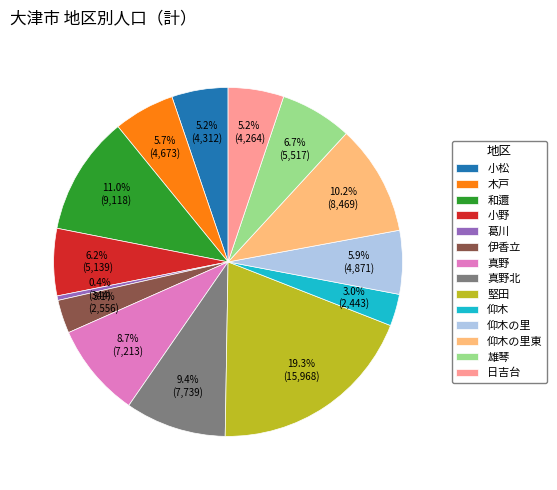

To the nearest percent, what percentage of the pie is 伊香立?

3%